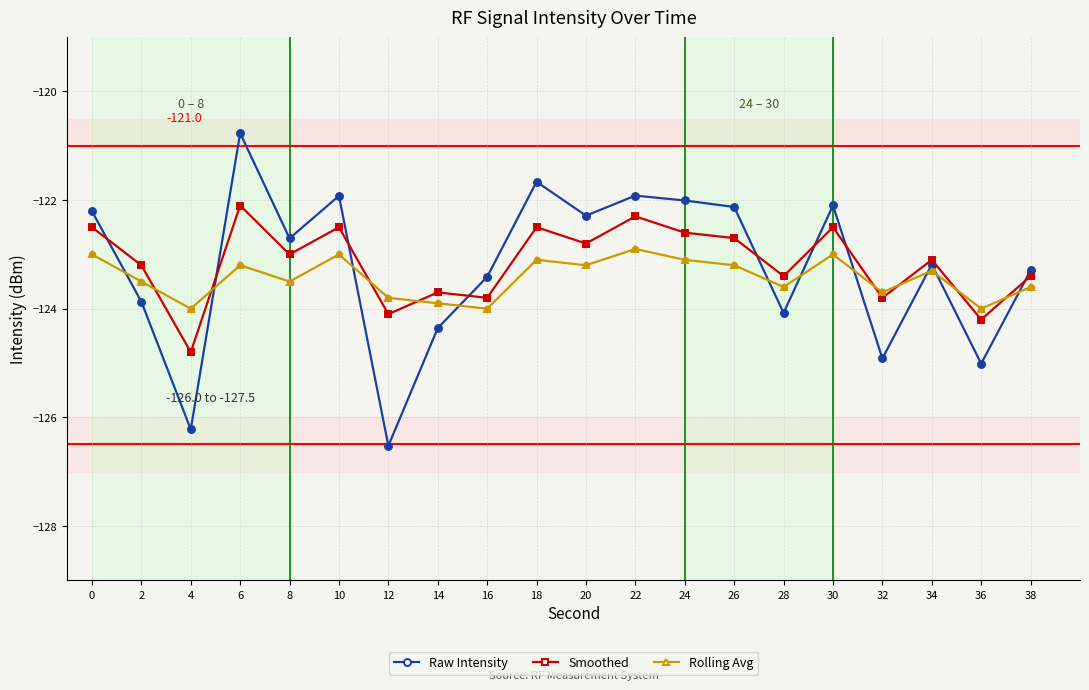

At how many categories does at least one series exceed -121?

1